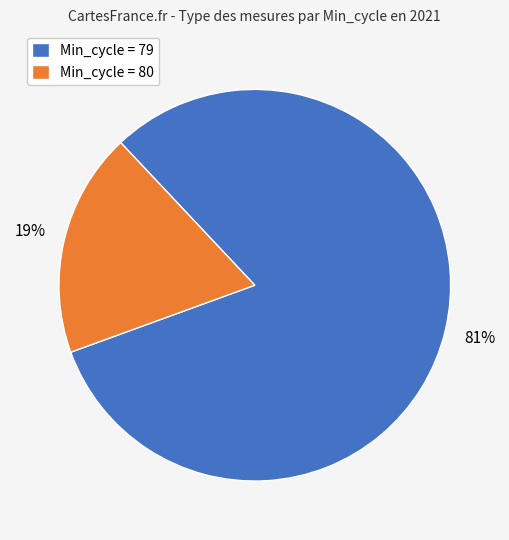

Rank the categories by value from highest to lowest.

Min_cycle = 79, Min_cycle = 80